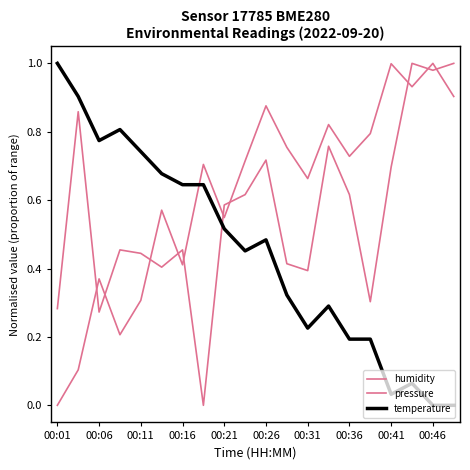

Is this an area chart (filled region under the line)?

No